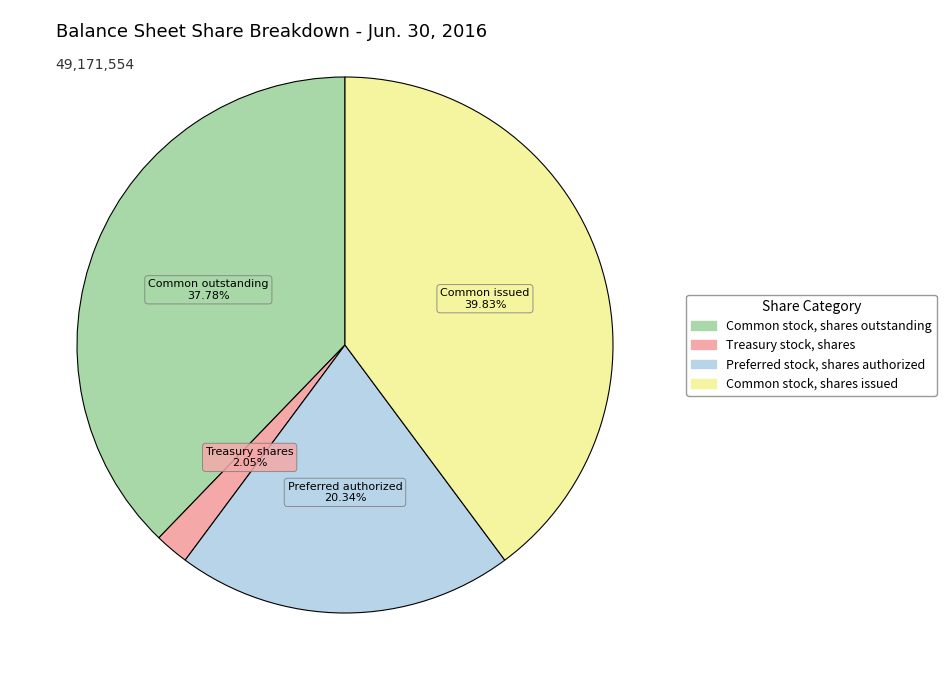

To the nearest percent, what is the difference between the largest and smallest slice percentages?

38%